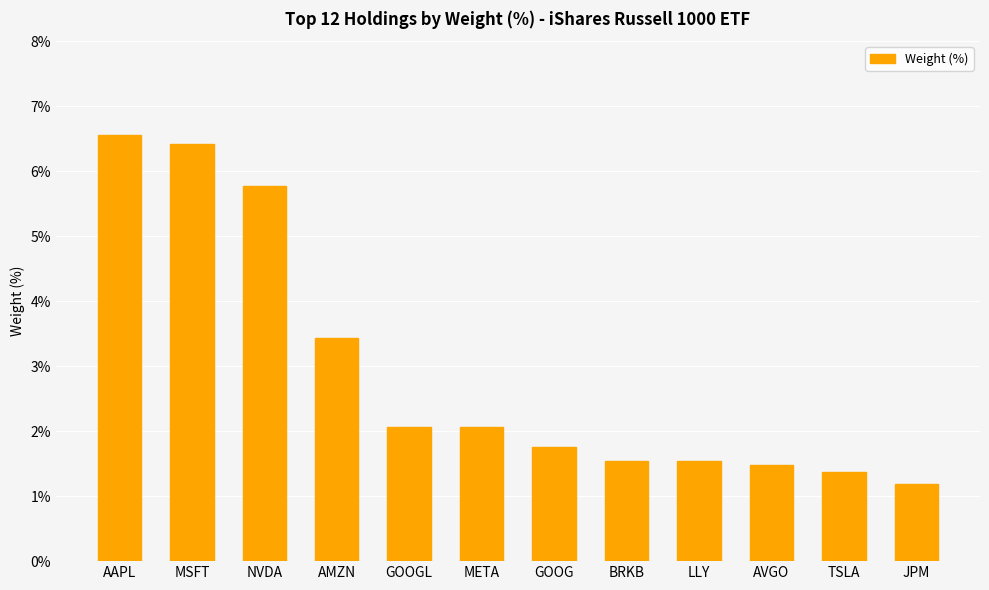

What is the label of the 8th bar from the left?

BRKB